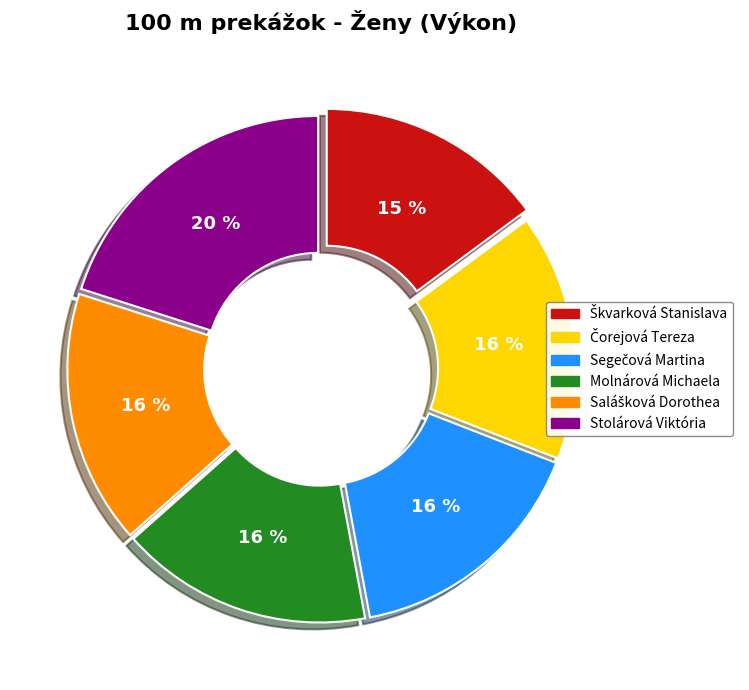

Does any single category account for the majority?

No